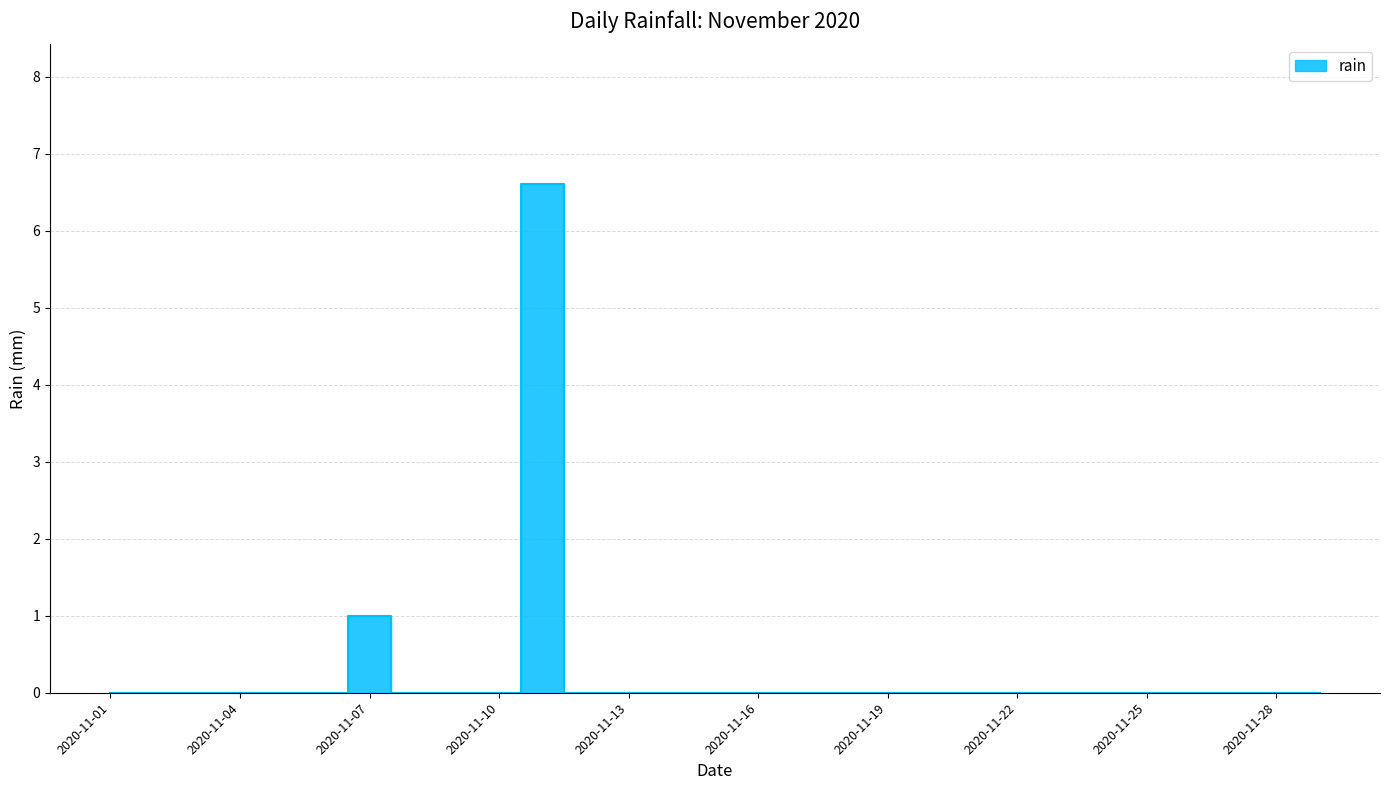

What is the difference between the second highest and minimum values?

1.0